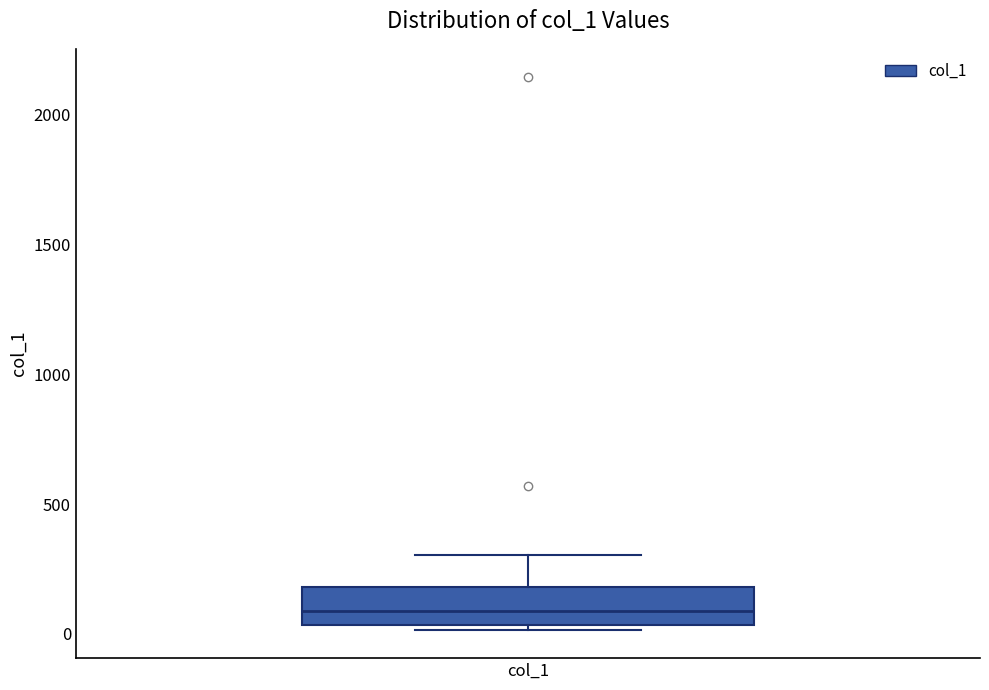

Read this box plot against the y-axis: the position of the median line, the range covered by the box, and the ends of both whiskers. The values are not printed on the chart, so give them approximately, as read against the axis.

median 100, box 50 to 200, whiskers 0 to 300